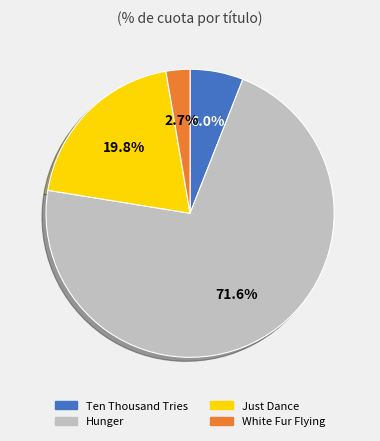

What percentage is the Hunger slice, to the nearest percent?

72%